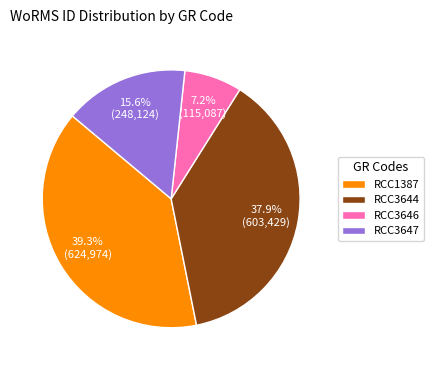

Combined, do RCC3646 and RCC3647 account for over 50%?

No